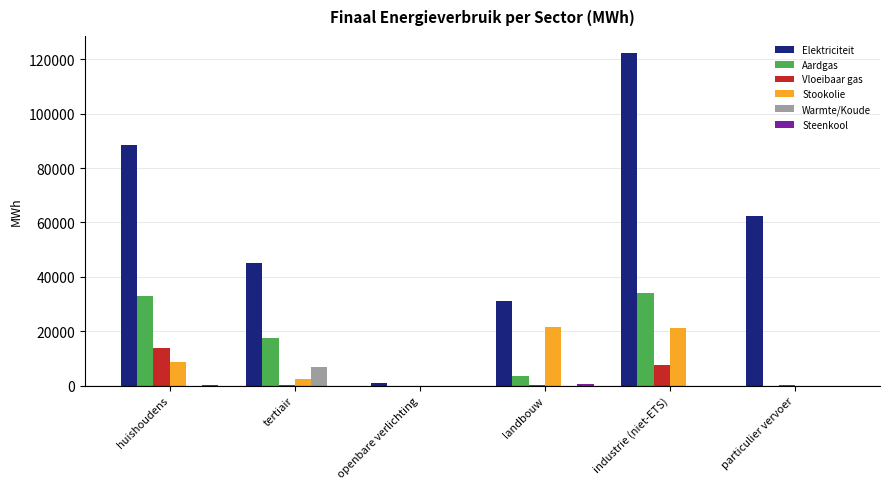

What is the maximum value shown in the chart?

122432.7